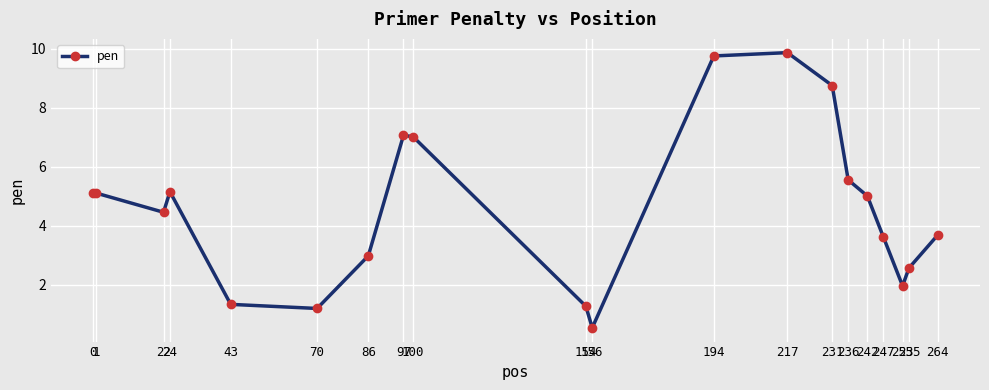

True or false: the data shows 8.9 at 0.

False